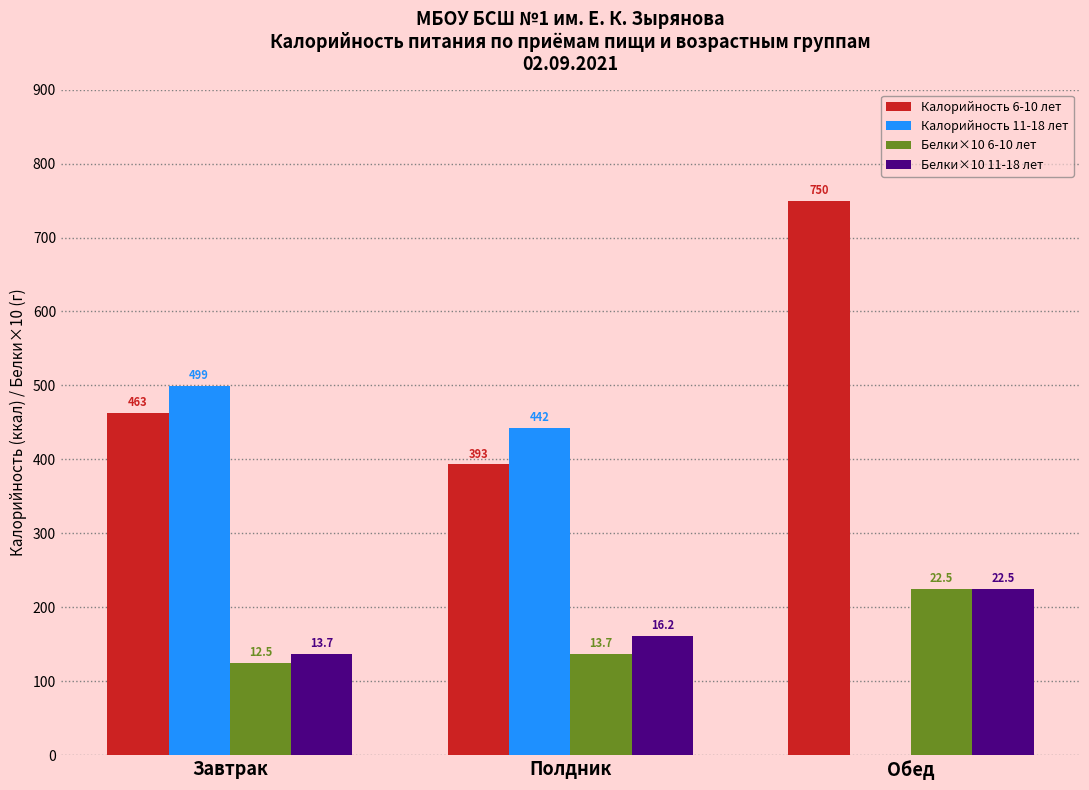

How many groups of bars are there?

3